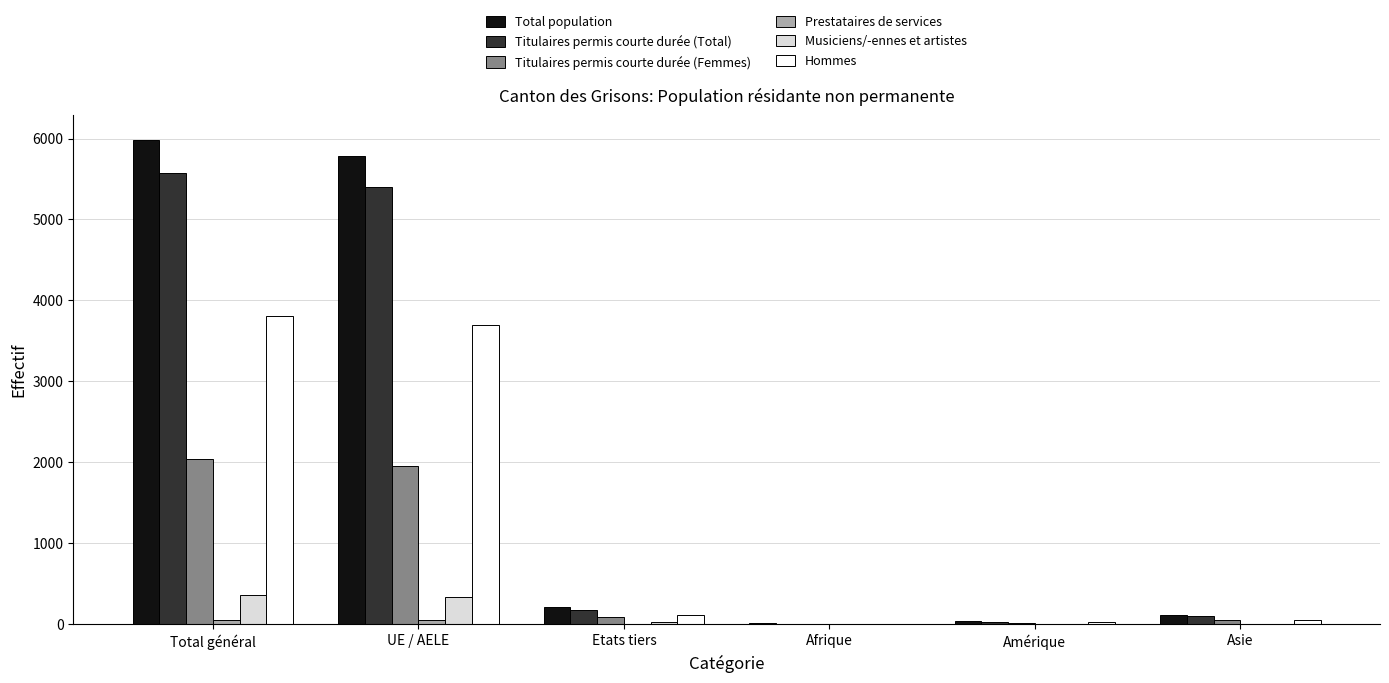

Between Total général and Amérique, which series saw the biggest shift?

Total population